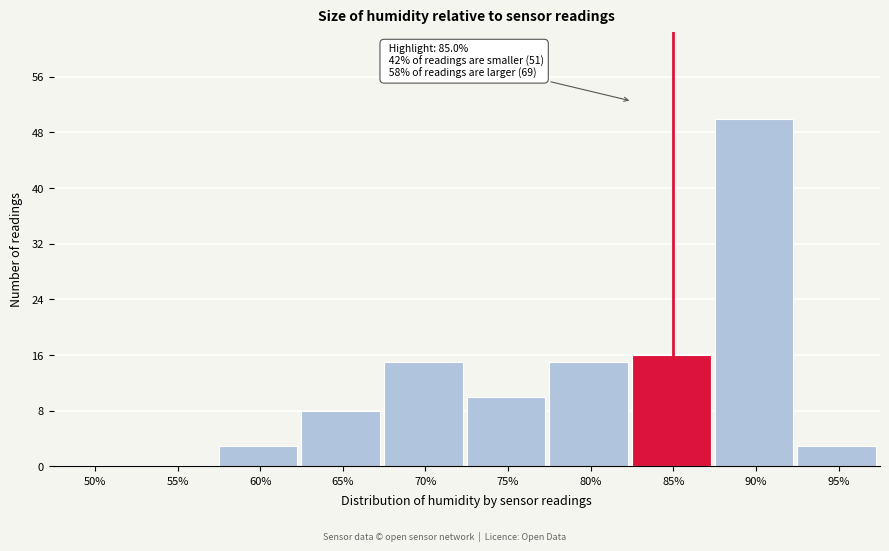

Reading left to right, list all the values displayed in this chart.

50%=0	55%=0	60%=3	65%=8	70%=15	75%=10	80%=15	85%=16	90%=50	95%=3